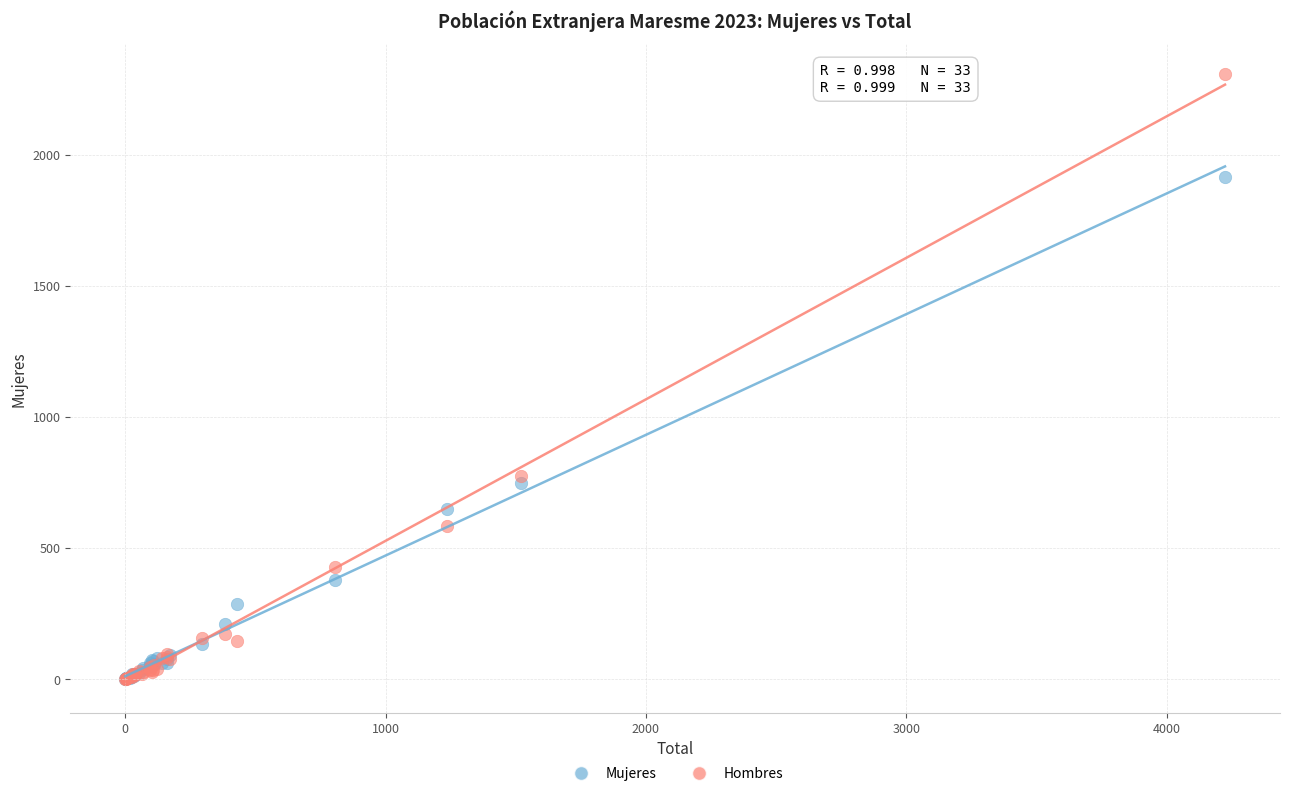

In the Hombres series, what Y value is closest to 1153?

774